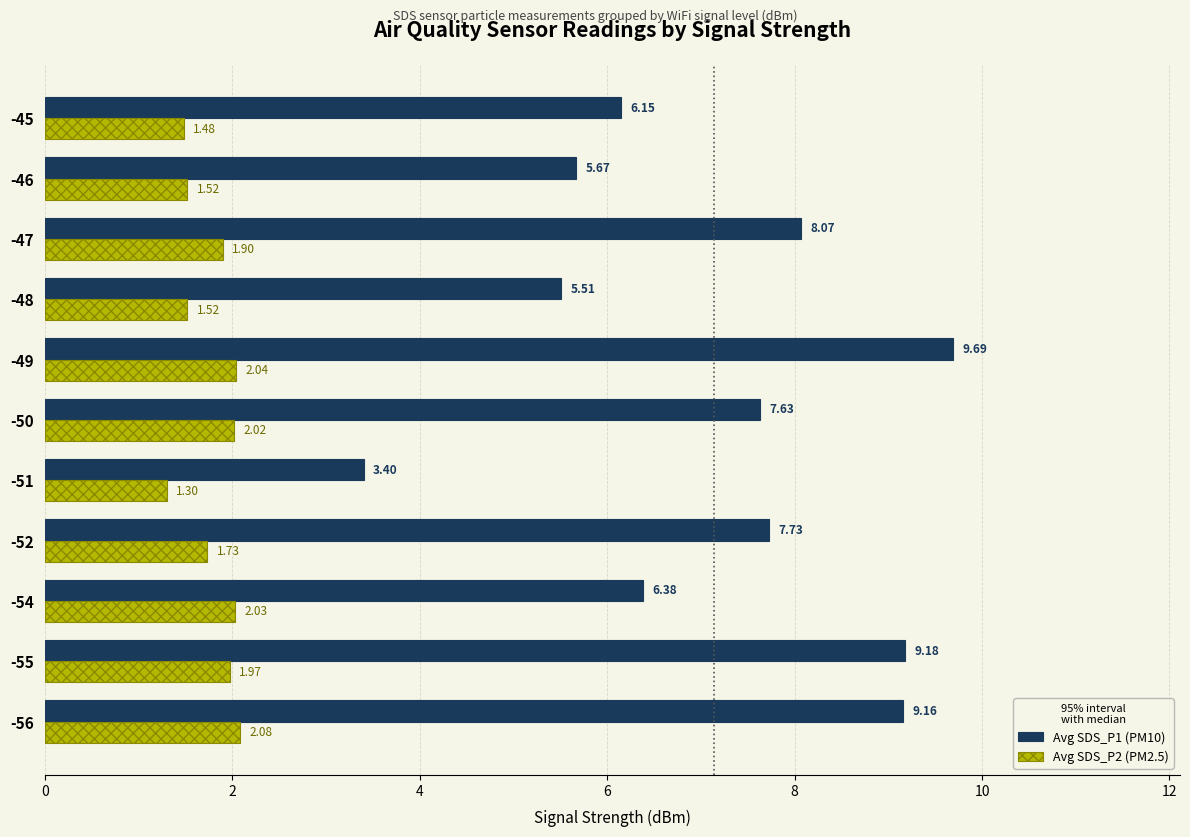

At which category is the sum across all series the highest?

-49